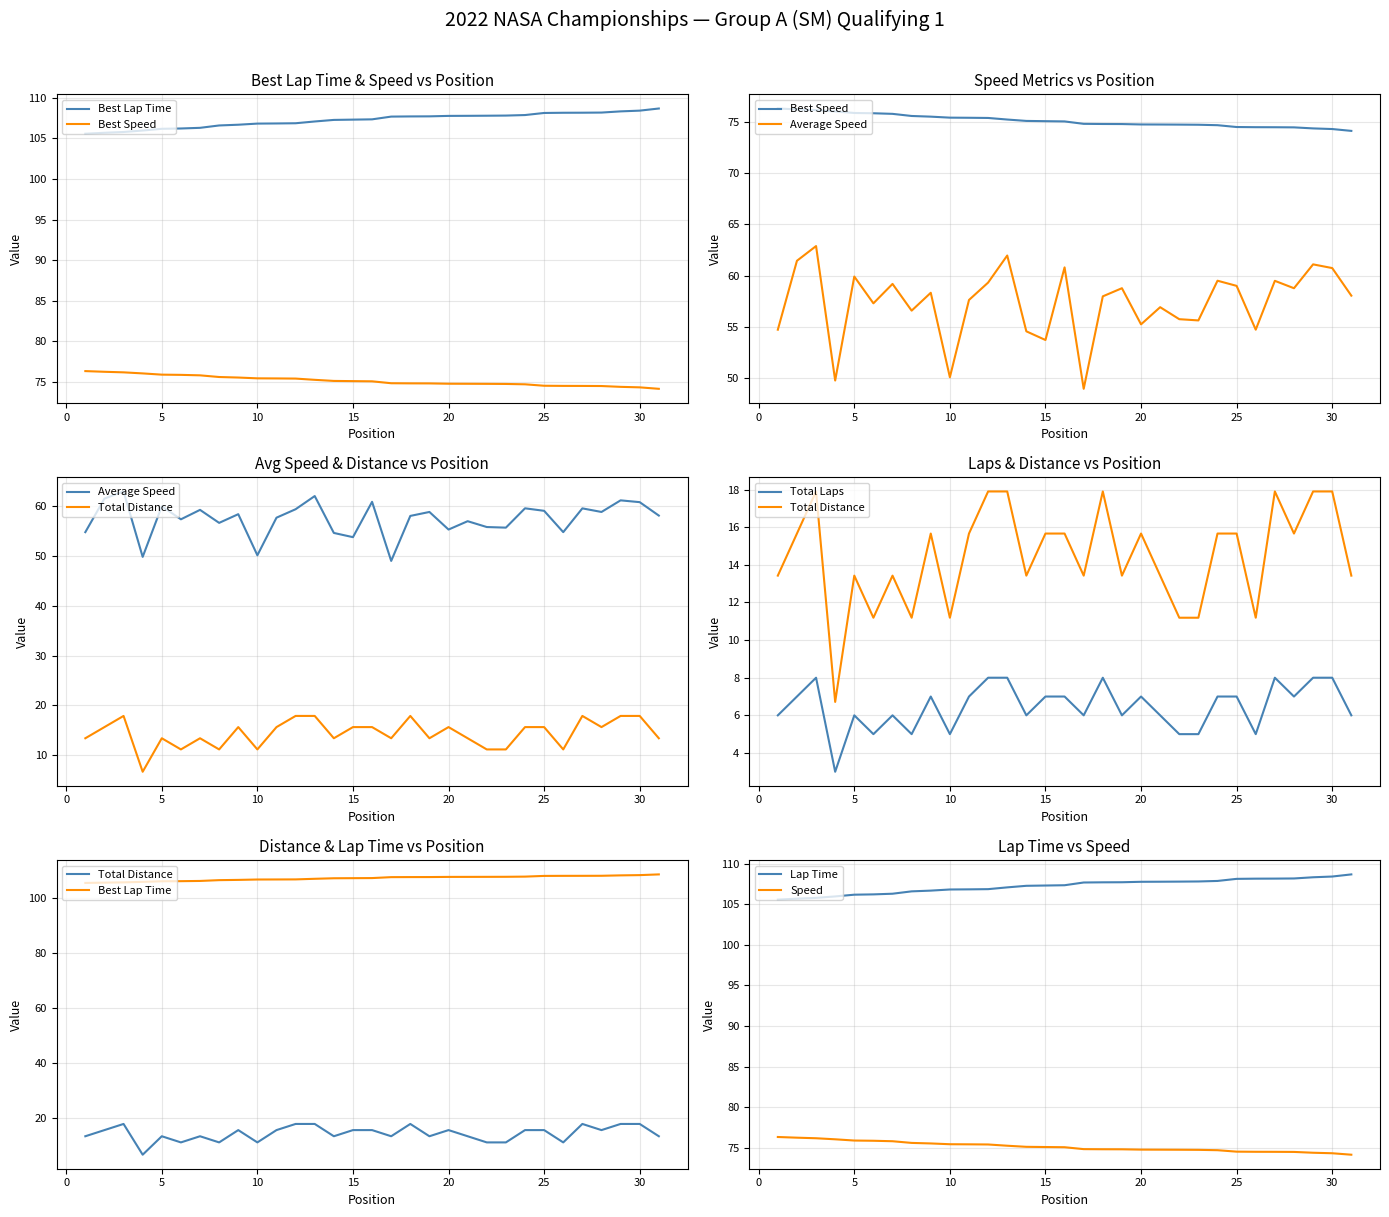

True or false: Lap Time and Speed cross at least once.

False